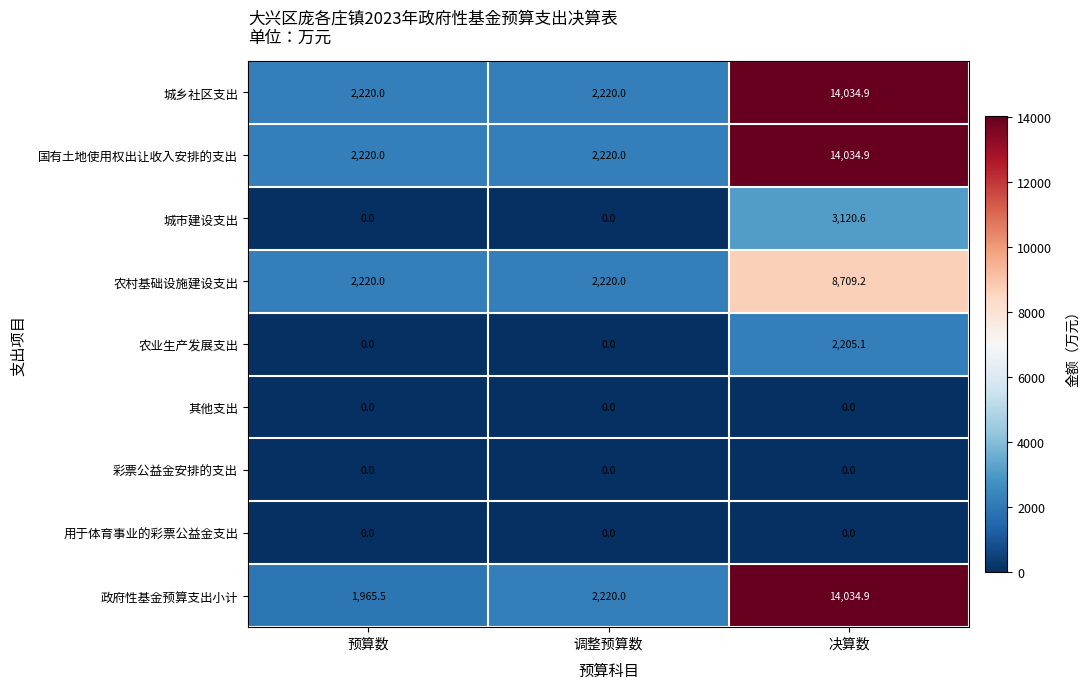

Count the number of data series in this chart.

9